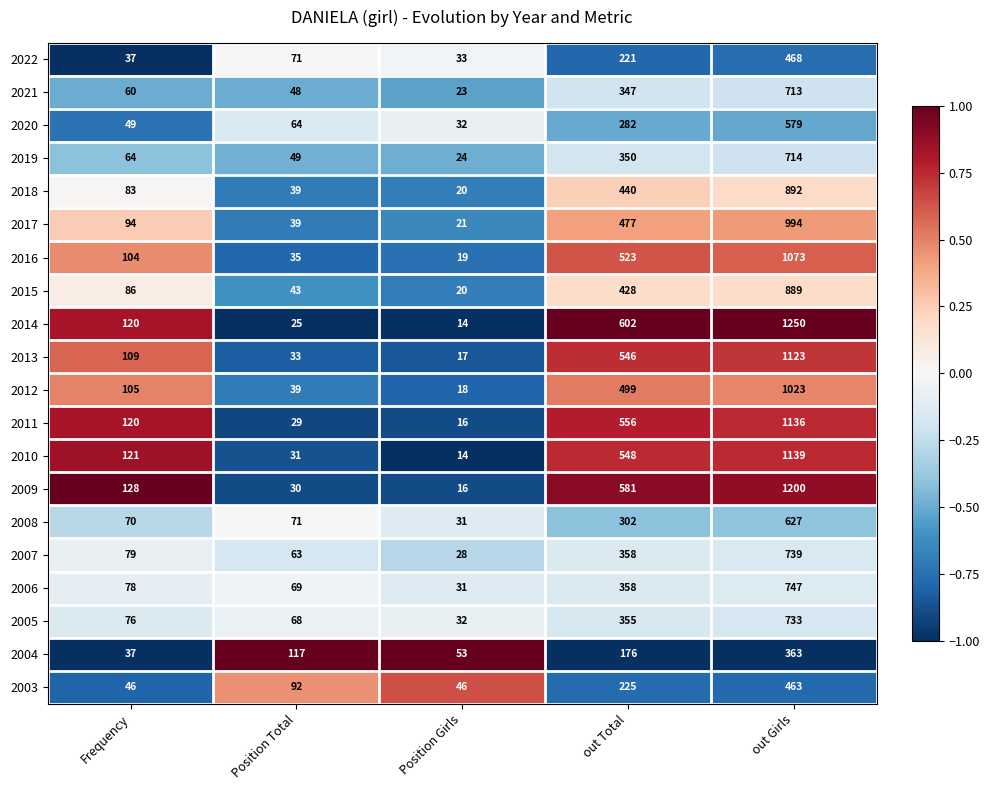

Rank the series by their maximum value, from lowest to highest.

2004, 2003, 2022, 2020, 2008, 2021, 2019, 2005, 2007, 2006, 2015, 2018, 2017, 2012, 2016, 2013, 2011, 2010, 2009, 2014